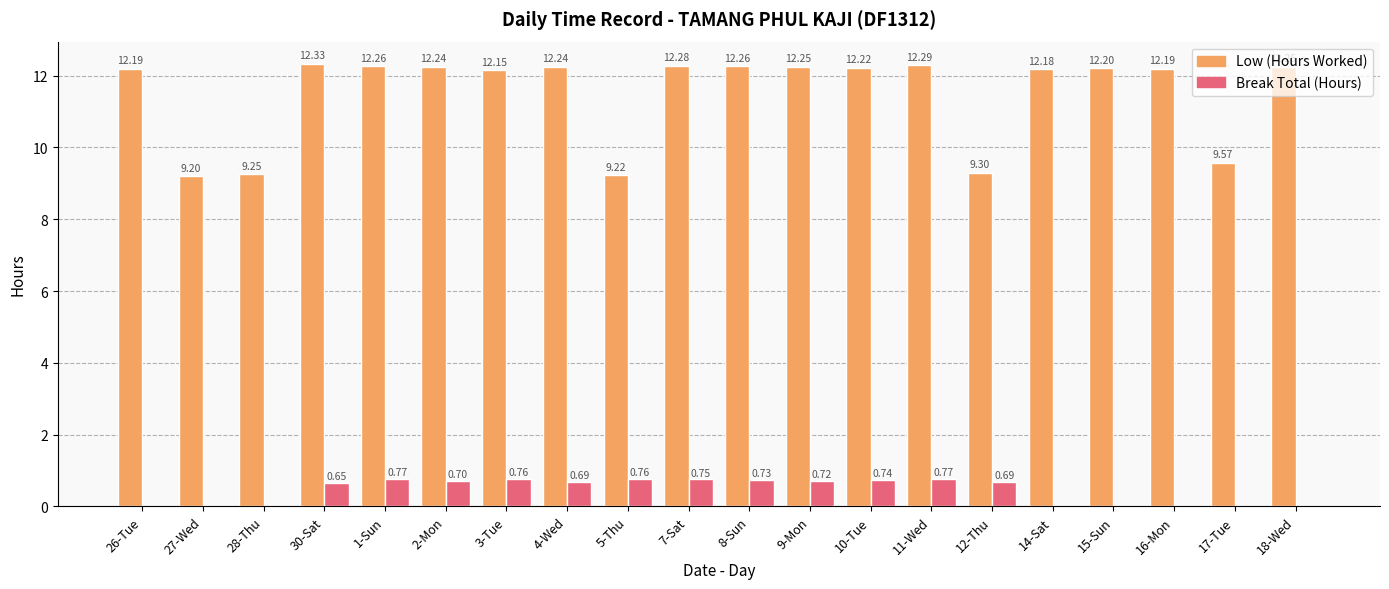

At which category is the sum across all series the highest?

11-Wed